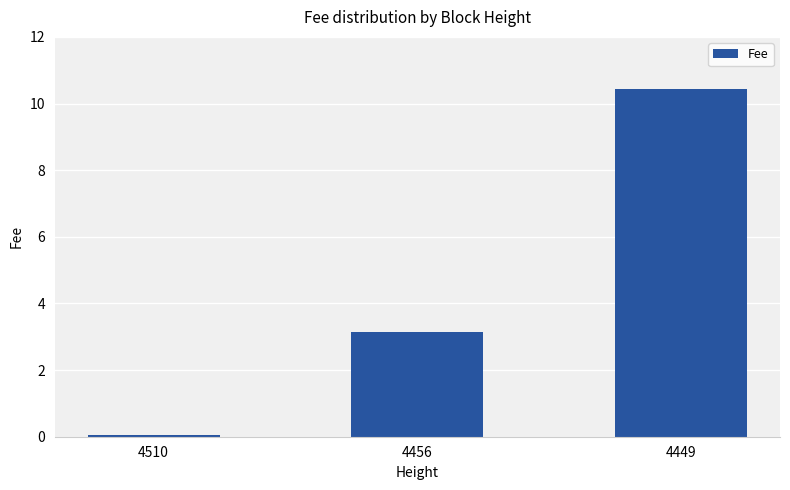

What is the value of the 3rd bar from the left?

10.4